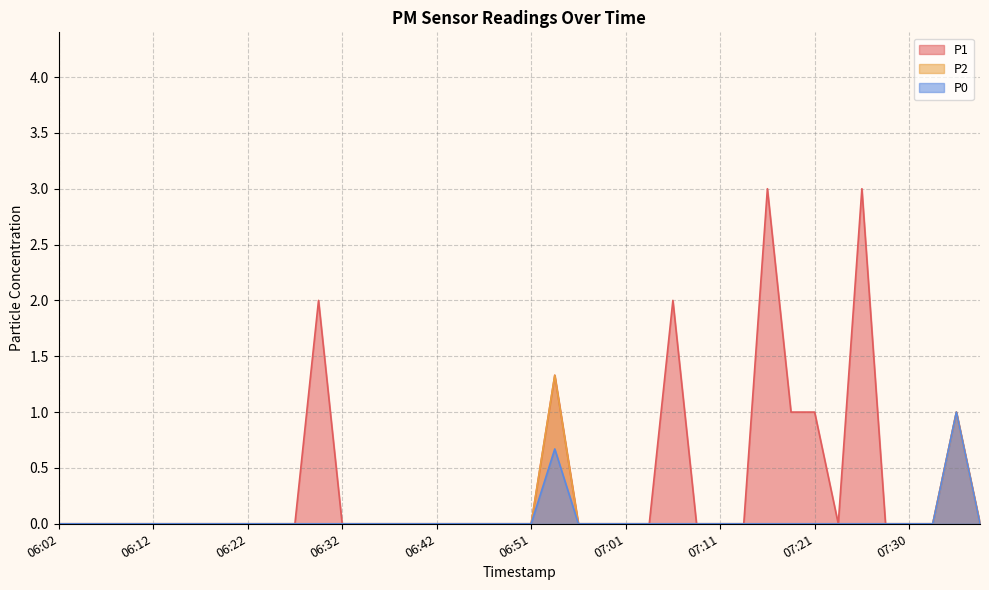

What are all the series names shown in the legend?

P1, P2, P0